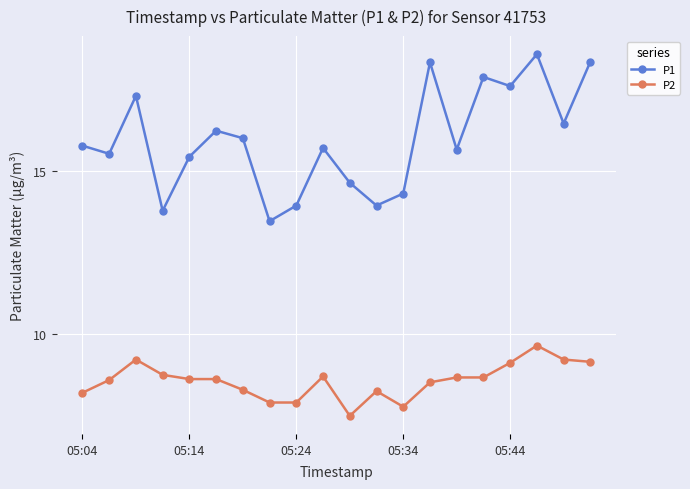

What is the value of the P1 point at the 15th from the left?

15.7